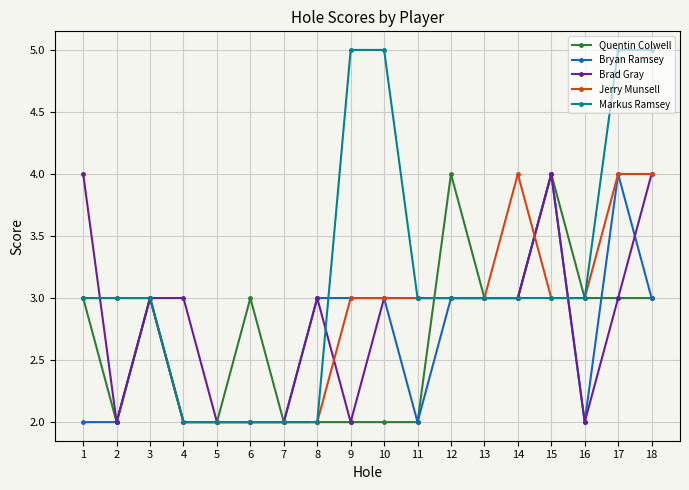

Reading right to left, what are all the values shown in this chart?

Quentin Colwell: 3	3	3	4	3	3	4	2	2	2	2	2	3	2	2	3	2	3
Bryan Ramsey: 3	4	2	4	3	3	3	2	3	3	3	2	2	2	2	3	2	2
Brad Gray: 4	3	2	4	3	3	3	3	3	2	3	2	2	2	3	3	2	4
Jerry Munsell: 4	4	3	3	4	3	3	3	3	3	2	2	2	2	2	3	3	3
Markus Ramsey: 5	5	3	3	3	3	3	3	5	5	2	2	2	2	2	3	3	3